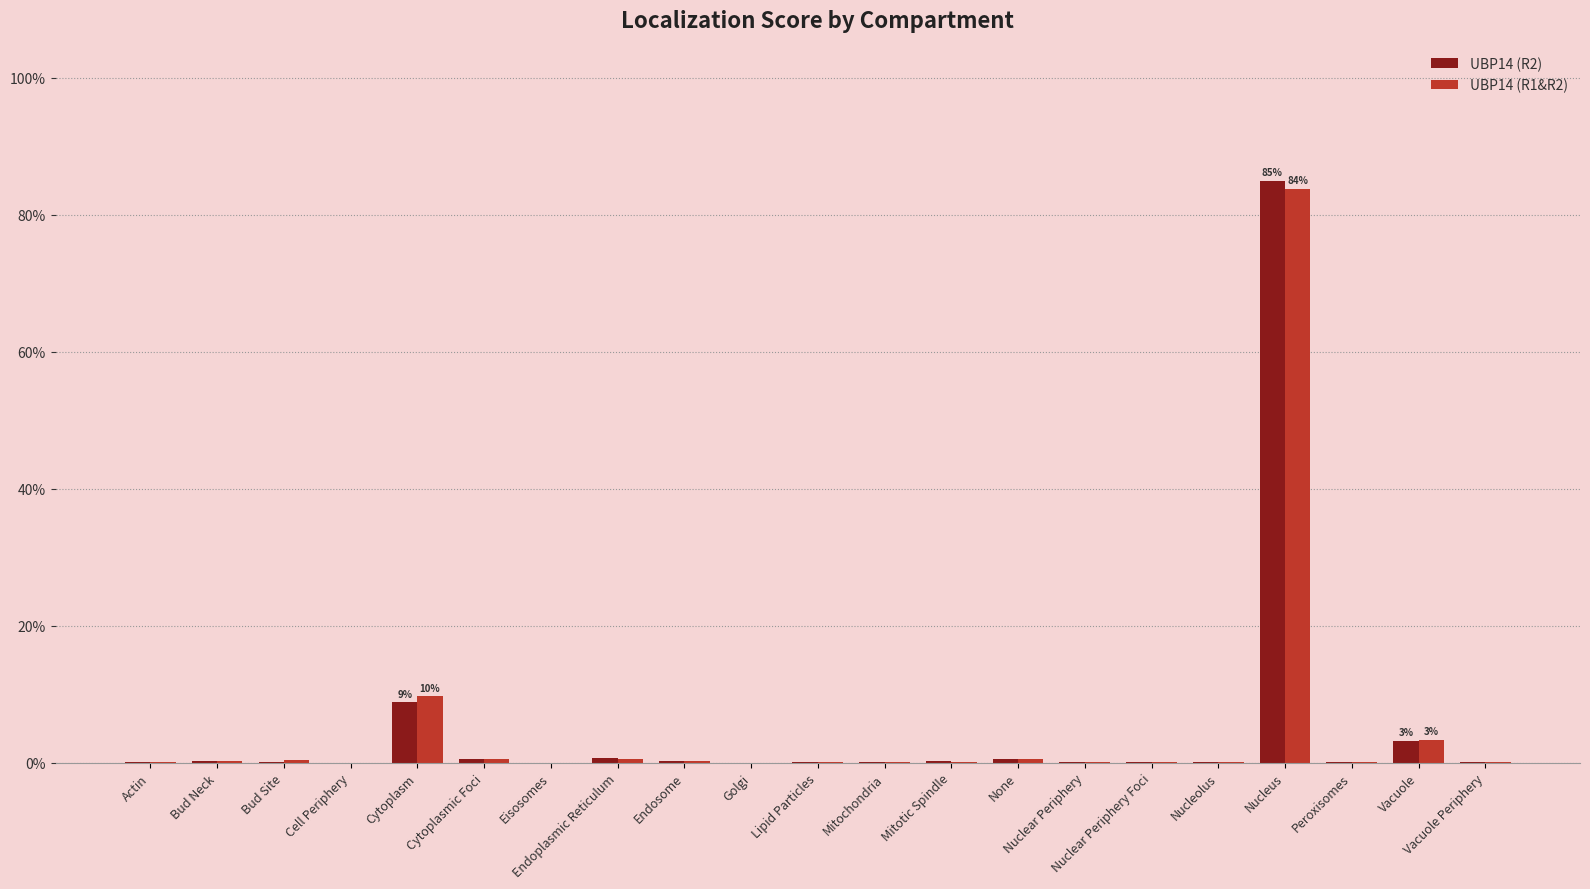

The UBP14 (R2) series shows 0.0 at Mitochondria. True or false?

False